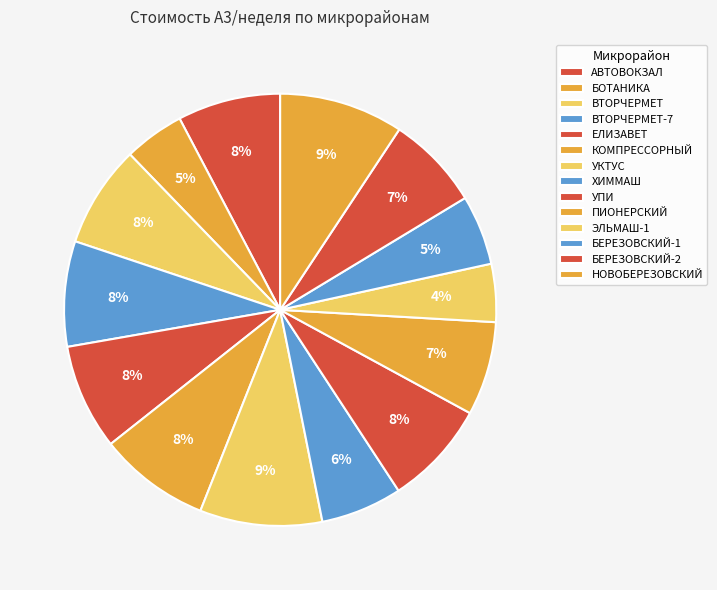

How many segments does this pie chart have?

14